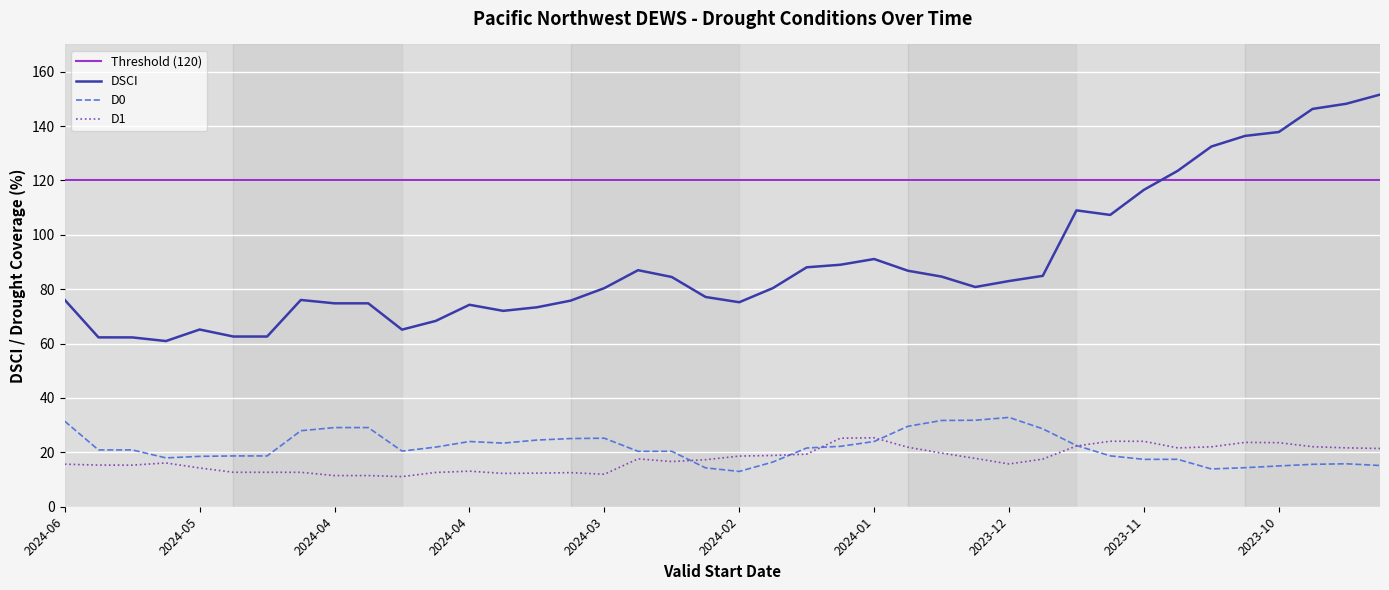

What is the average value?

89.7